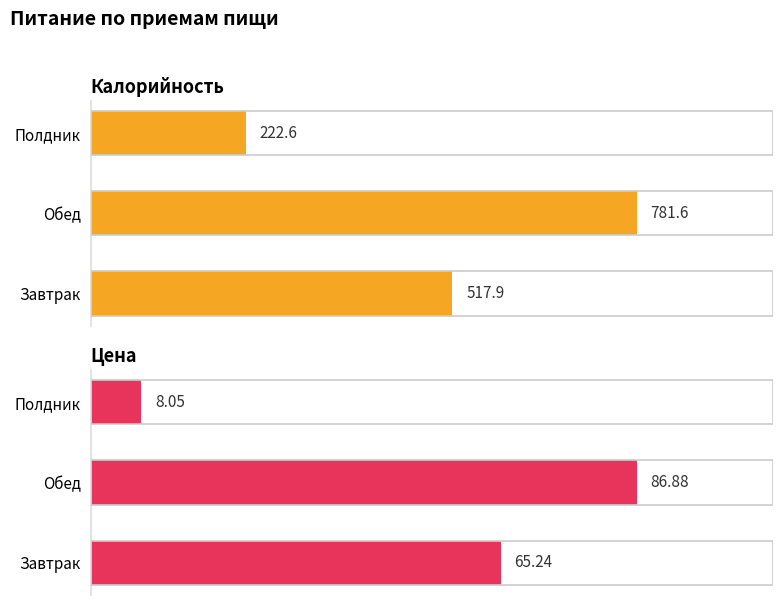

True or false: Калорийность has a value of 517.9 at Завтрак.

True